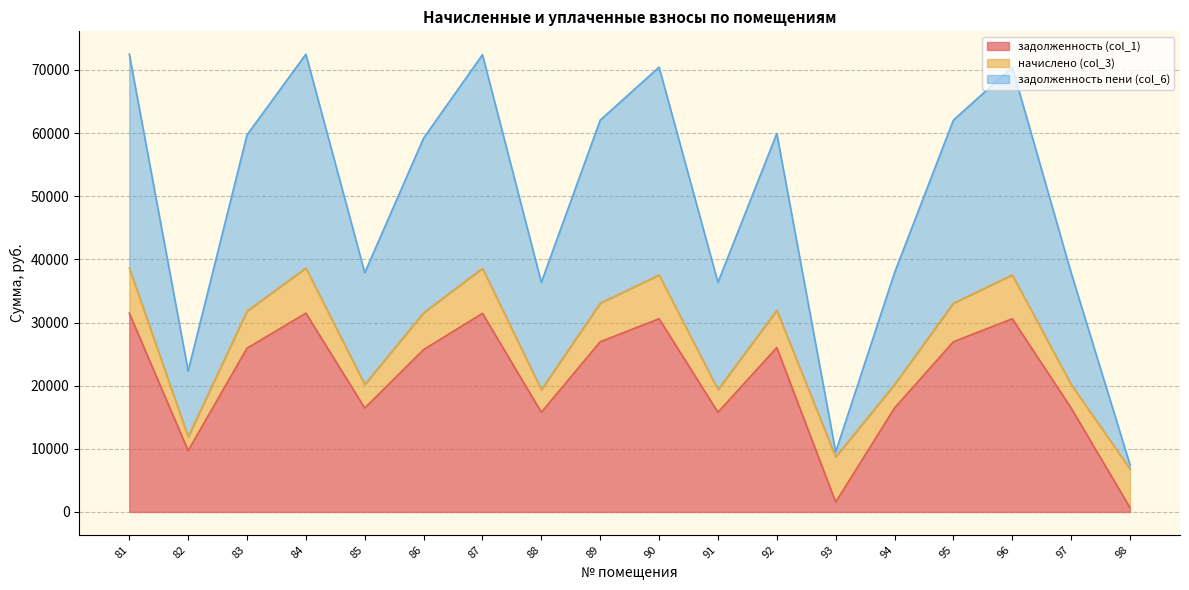

The value of задолженность (col_1) at 88 is 27805.5. True or false?

False